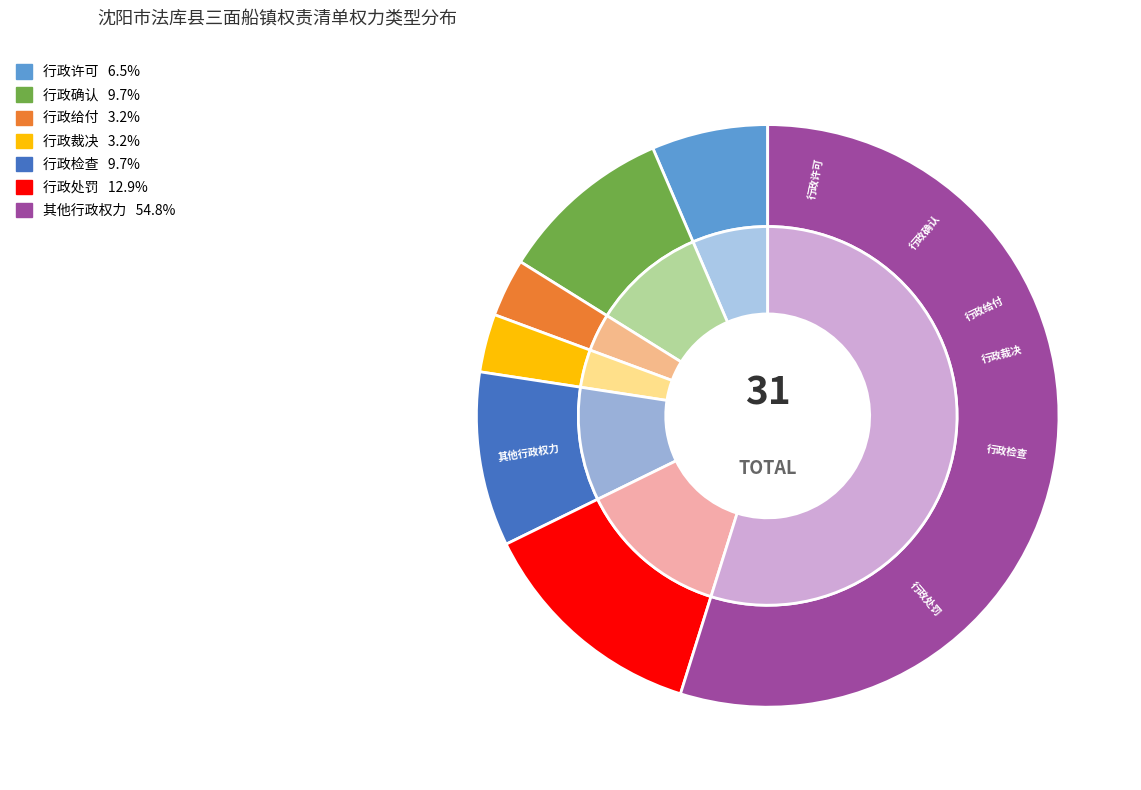

What is the majority slice?

其他行政权力